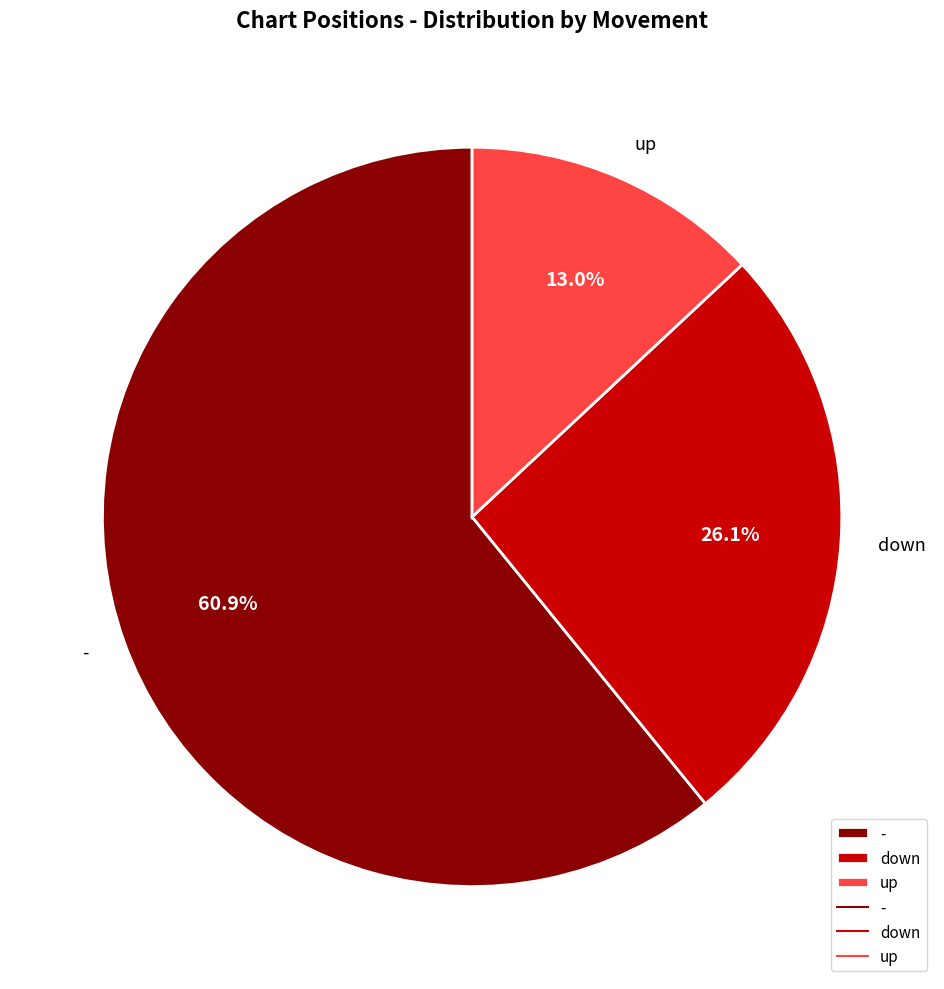

Which slice is the smallest?

up